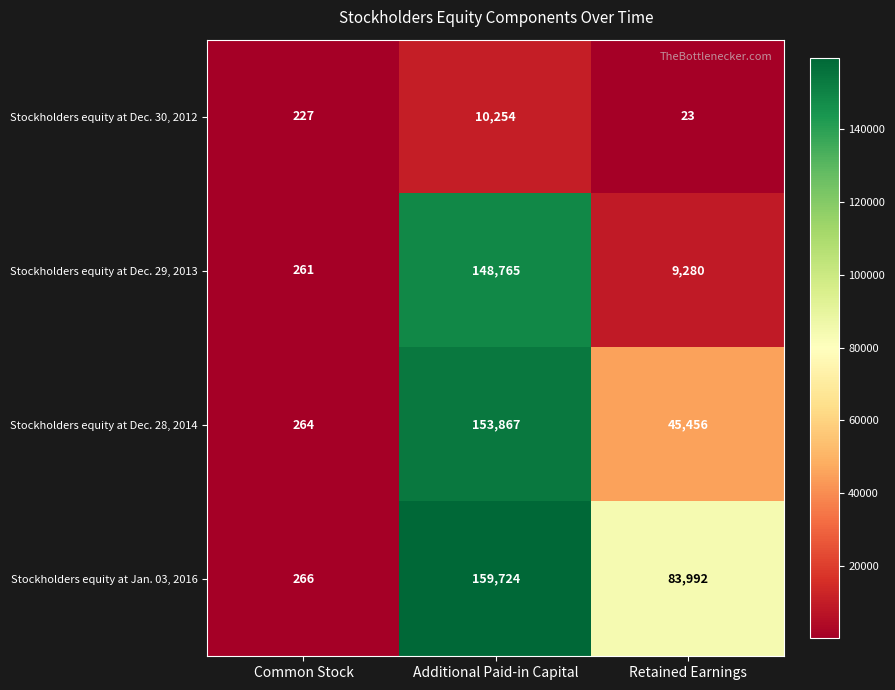

Which series has the largest range (max minus min)?

Stockholders equity at Jan. 03, 2016